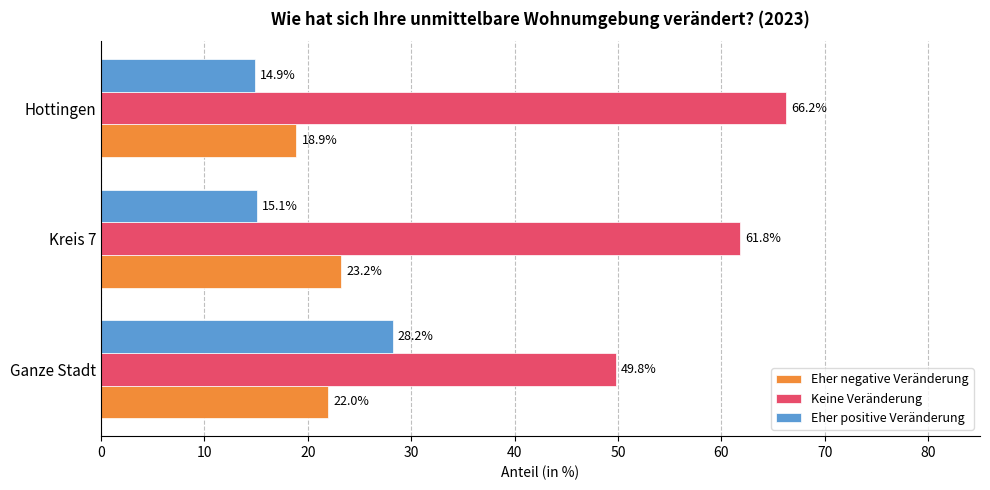

Rank the categories by Eher negative Veränderung value from lowest to highest.

Hottingen, Ganze Stadt, Kreis 7